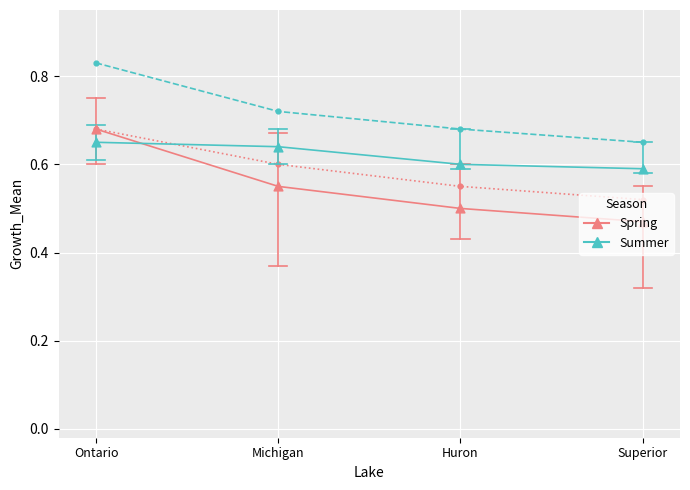

What are all the series names shown in the legend?

Spring, Summer